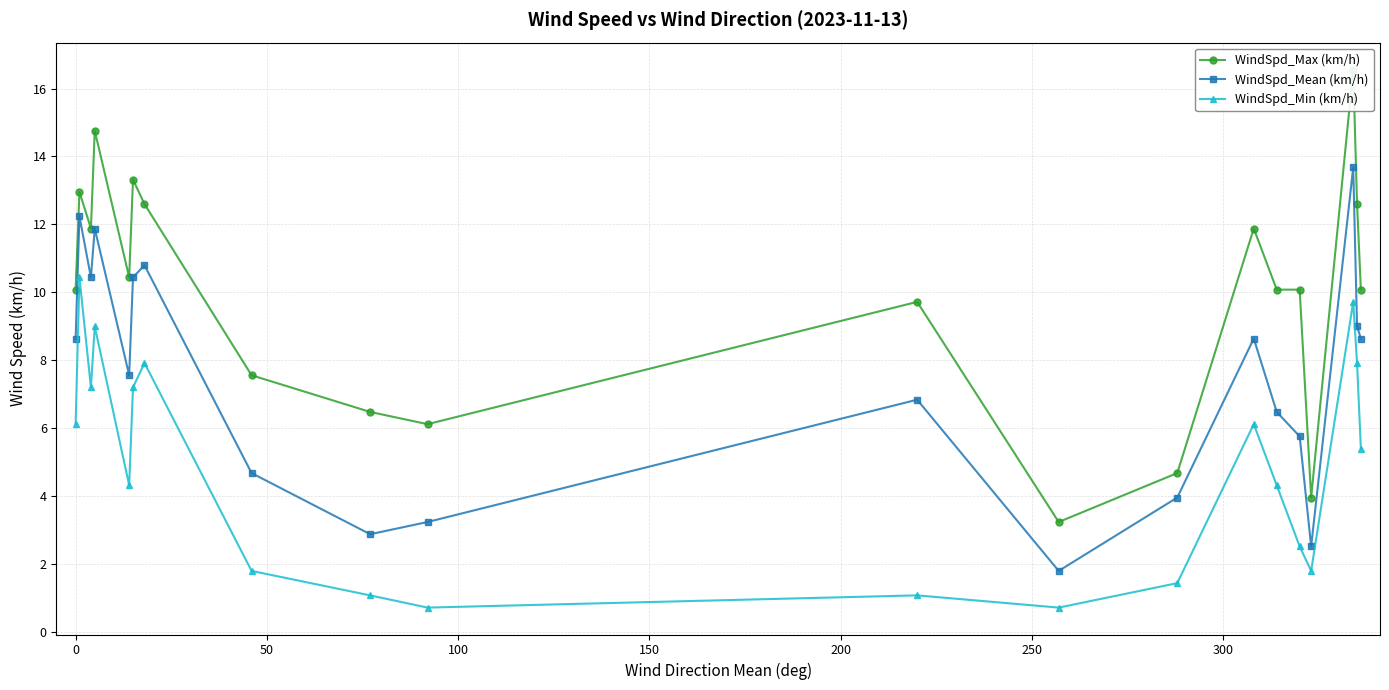

What is the value of the WindSpd_Max (km/h) point at the 3rd from the left?

11.9